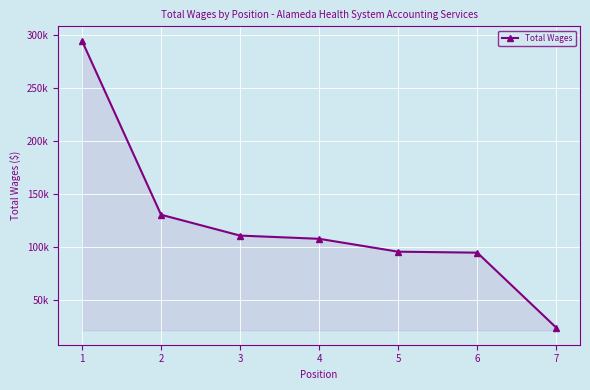

Reading left to right, extract all data points from this chart.

1=294611	2=130673	3=111004	4=107979	5=95837	6=94921	7=24192